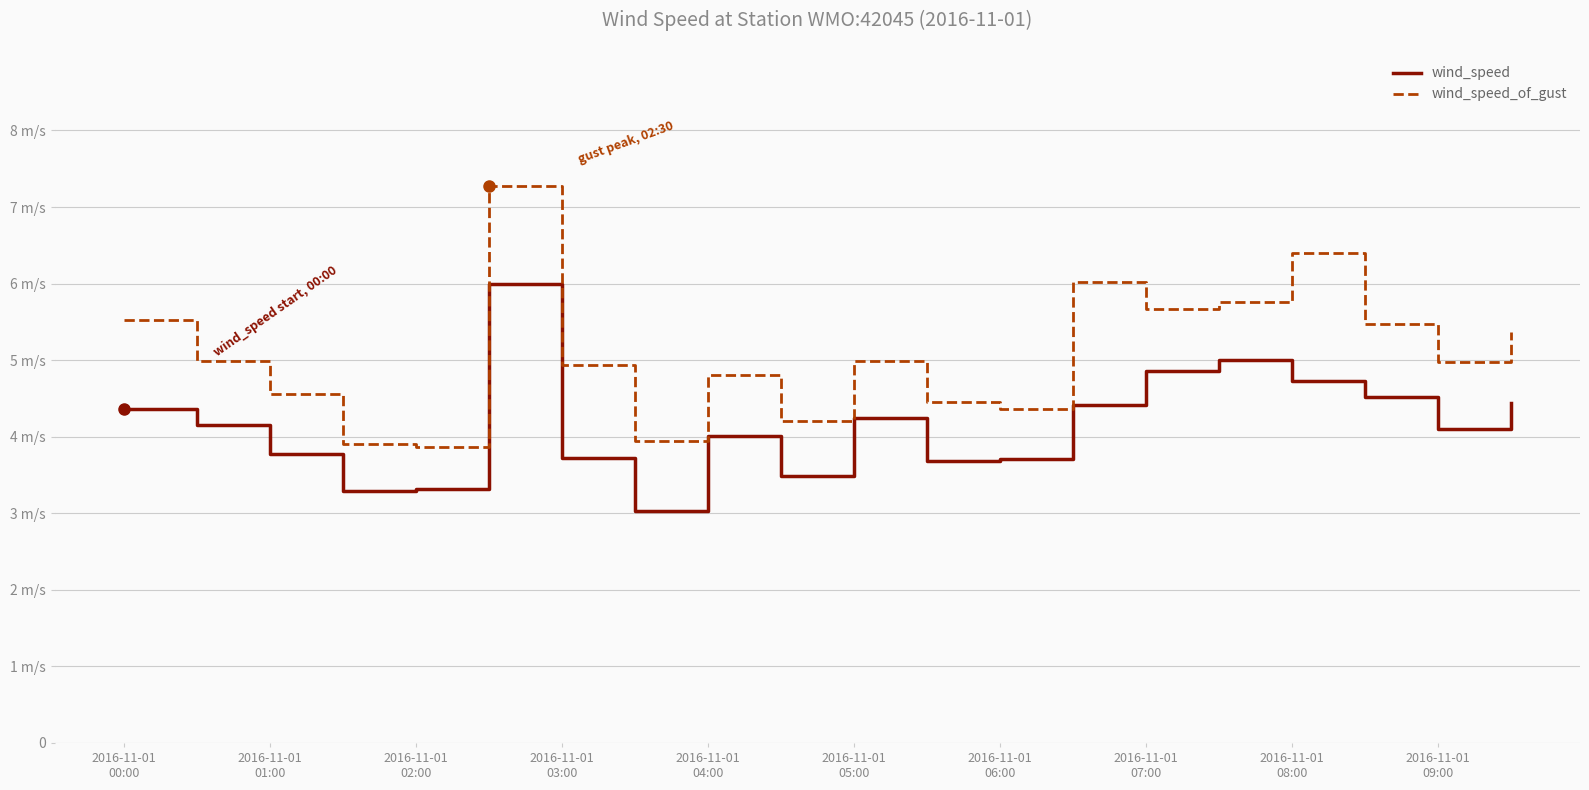

Which series has the widest spread of values?

wind_speed_of_gust